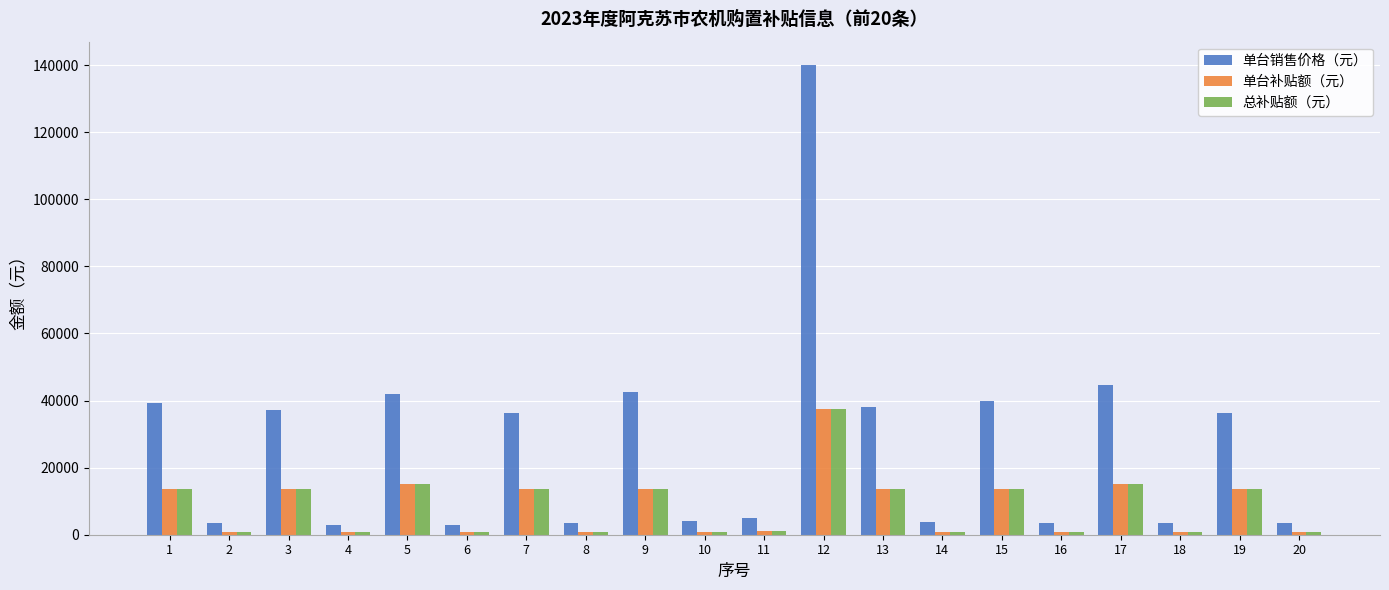

What is the difference between the second highest and minimum values in the 总补贴额（元） series?

14070